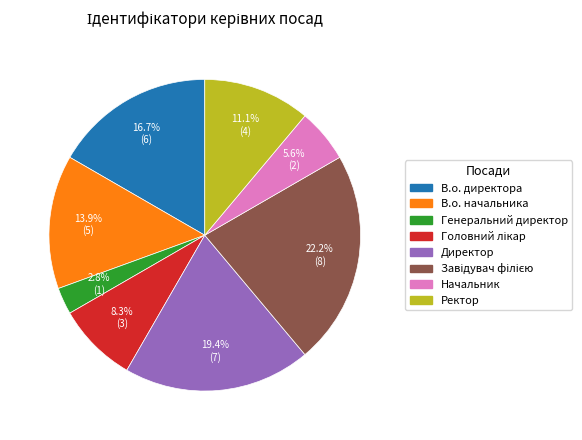

To the nearest percent, what is the difference between the largest and smallest slice percentages?

19%